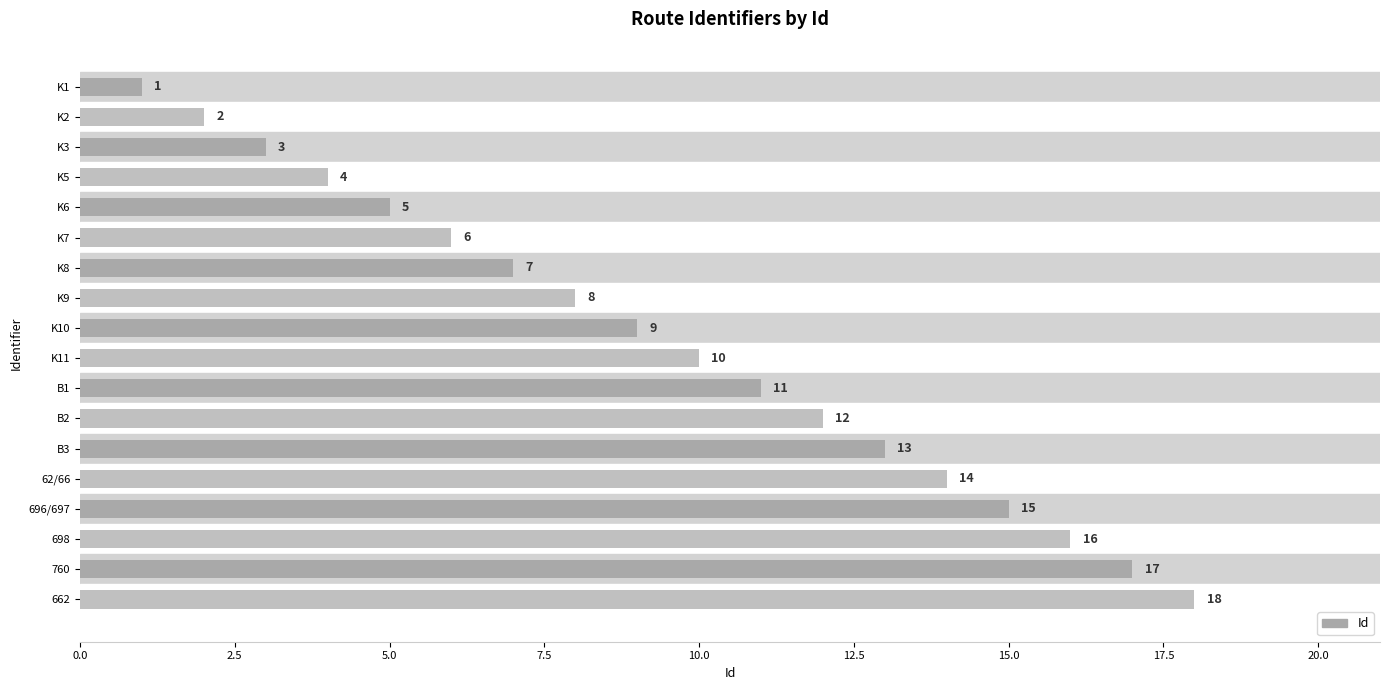

Rank the categories by value from lowest to highest.

K1, K2, K3, K5, K6, K7, K8, K9, K10, K11, B1, B2, B3, 62/66, 696/697, 698, 760, 662